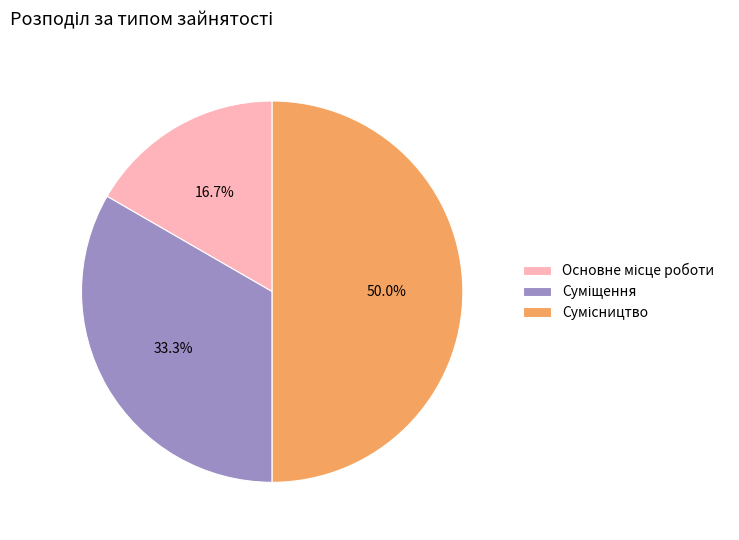

Is it true that Основне місце роботи is 23% of the pie?

False